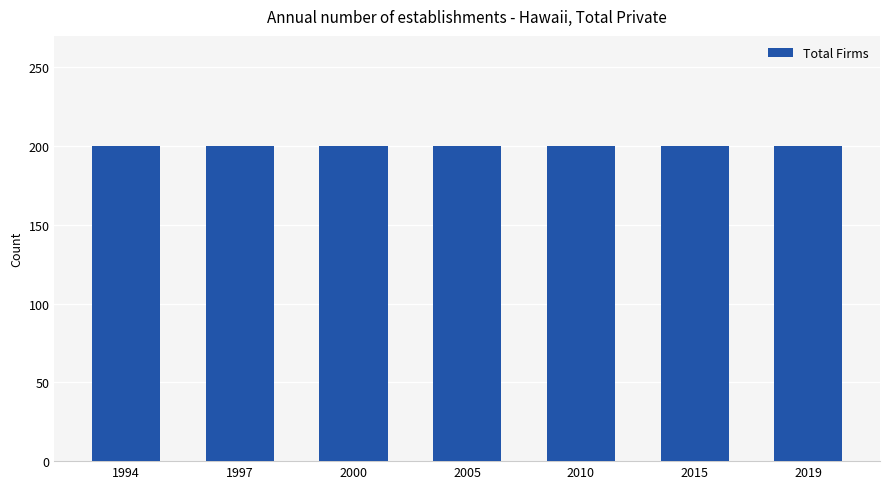

Count the number of categories in the chart.

7